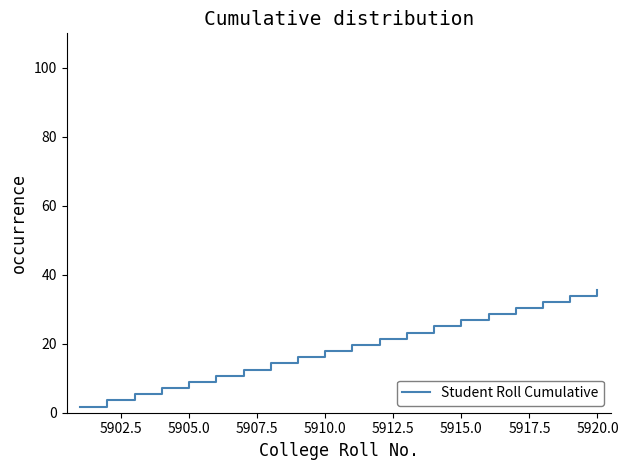

What is the maximum value shown in the chart?

35.7